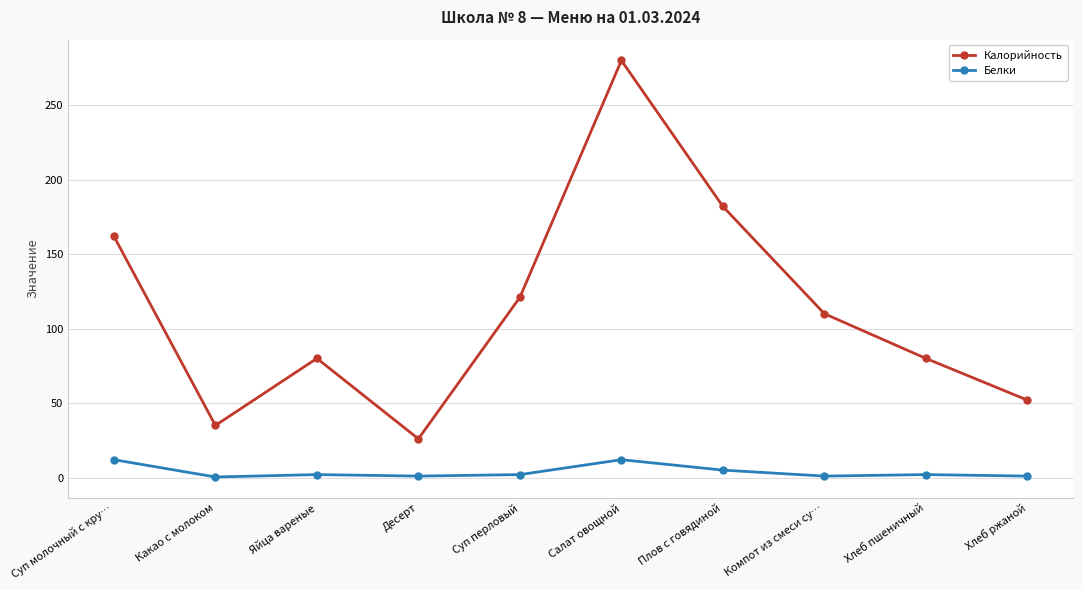

What is the difference between the maximum and minimum values in the Калорийность series?

254.0